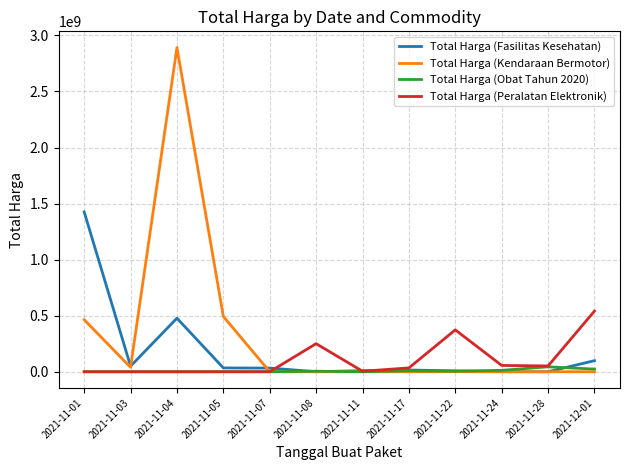

What is the maximum value for Total Harga (Peralatan Elektronik)?

541071000